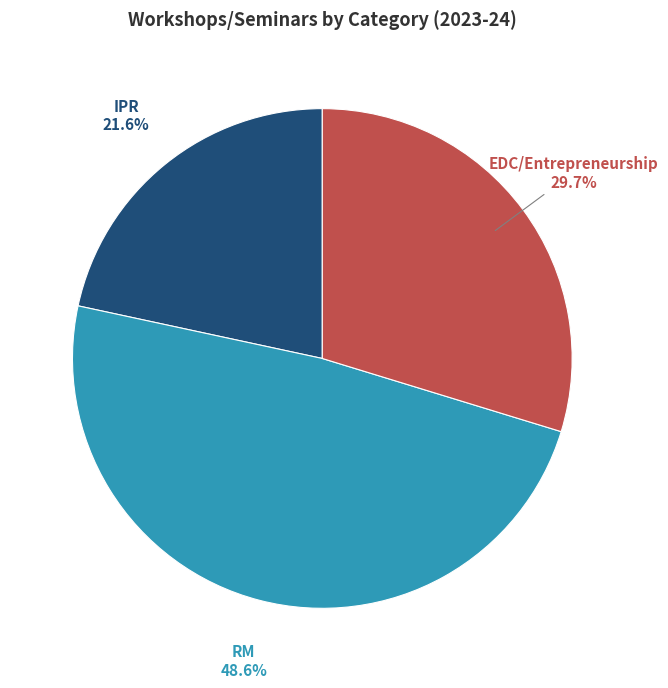

Is there a majority slice in this chart?

No